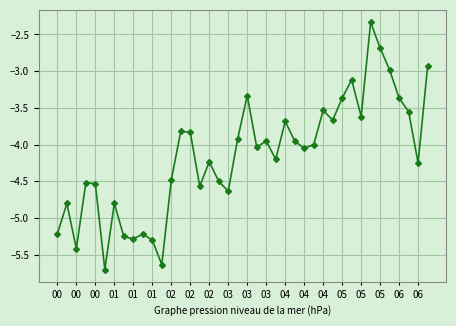

What is the value of the 30th point from the left?

-3.7